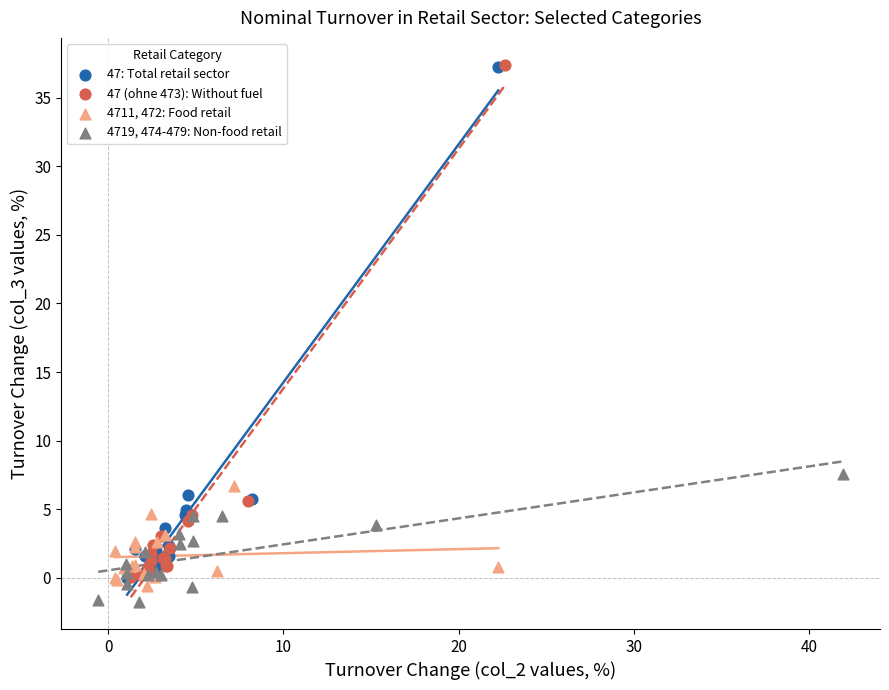

Which series has the widest spread of Y values?

47 (ohne 473): Without fuel